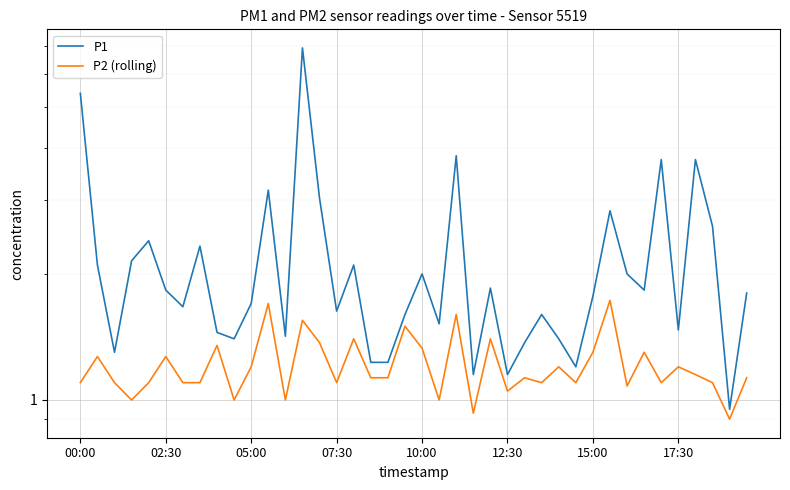

Reading left to right, what are all the values shown in this chart?

P1: 5.4	2.1	1.3	2.1	2.4	1.8	1.7	2.3	1.4	1.4	1.7	3.2	1.4	6.9	3.0	1.6	2.1	1.2	1.2	1.6	2.0	1.5	3.8	1.1	1.9	1.1	1.4	1.6	1.4	1.2	1.8	2.8	2.0	1.8	3.8	1.5	3.8	2.6	0.9	1.8
P2 (rolling): 1.1	1.3	1.1	1.0	1.1	1.3	1.1	1.1	1.4	1.0	1.2	1.7	1.0	1.6	1.4	1.1	1.4	1.1	1.1	1.5	1.3	1.0	1.6	0.9	1.4	1.1	1.1	1.1	1.2	1.1	1.3	1.7	1.1	1.3	1.1	1.2	1.1	1.1	0.9	1.1